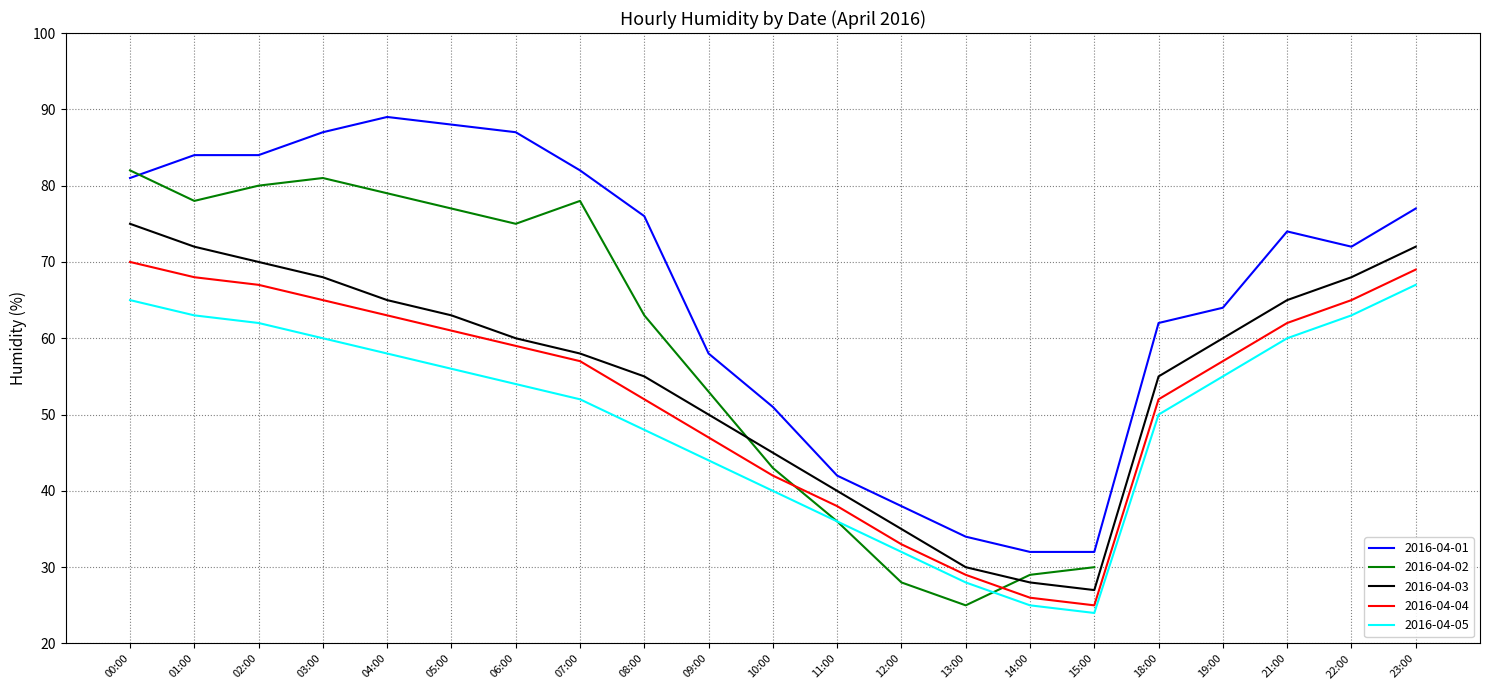

What is the average value of the 2016-04-04 series?

53